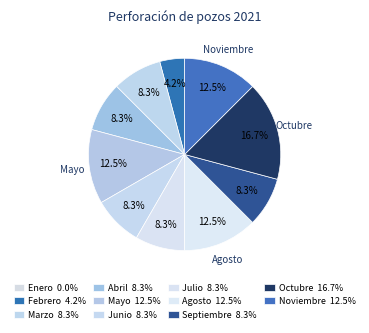

Rank the categories by value from lowest to highest.

Enero, Febrero, Marzo, Abril, Junio, Julio, Septiembre, Mayo, Agosto, Noviembre, Octubre